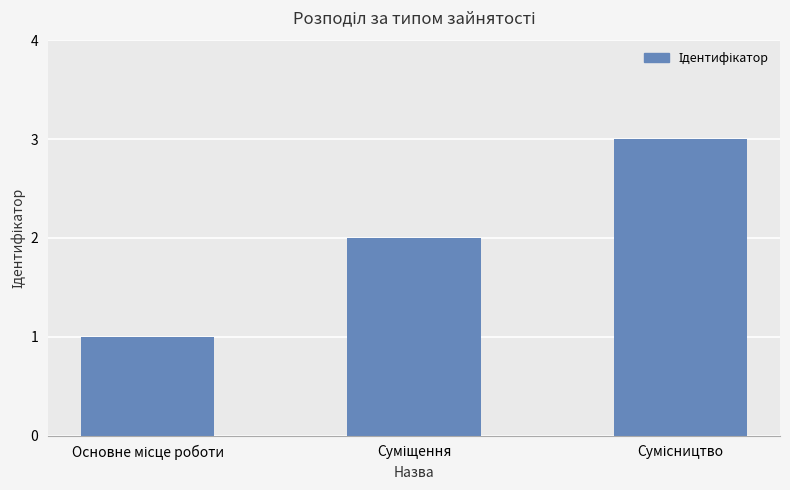

Does the chart contain any negative values?

No